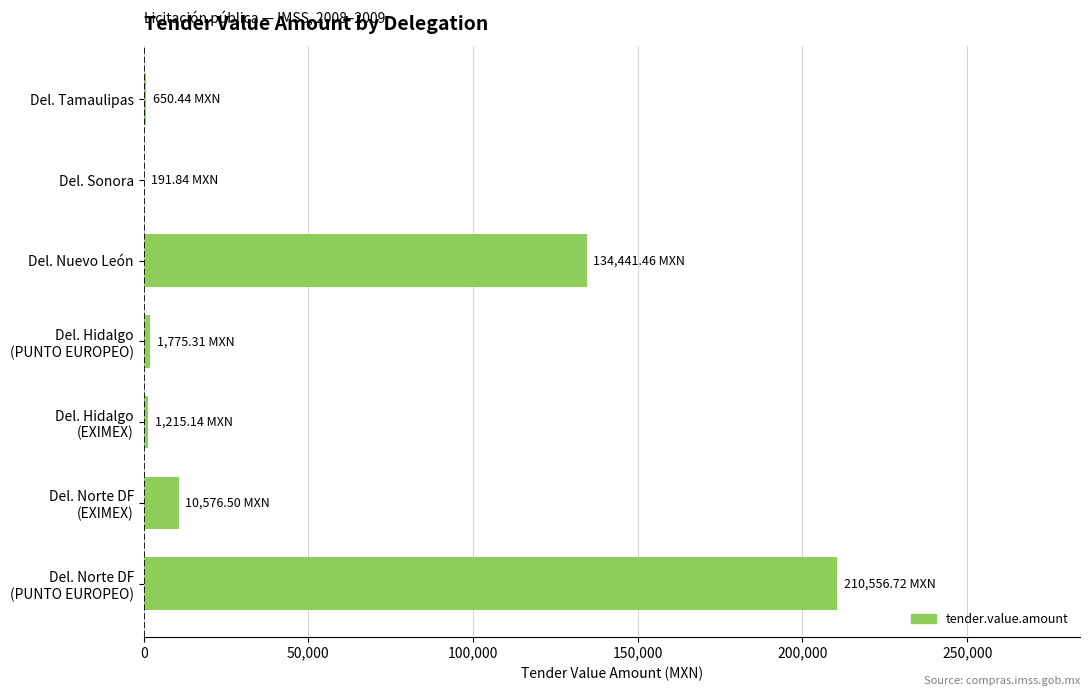

What is the sum of all values?

359407.4